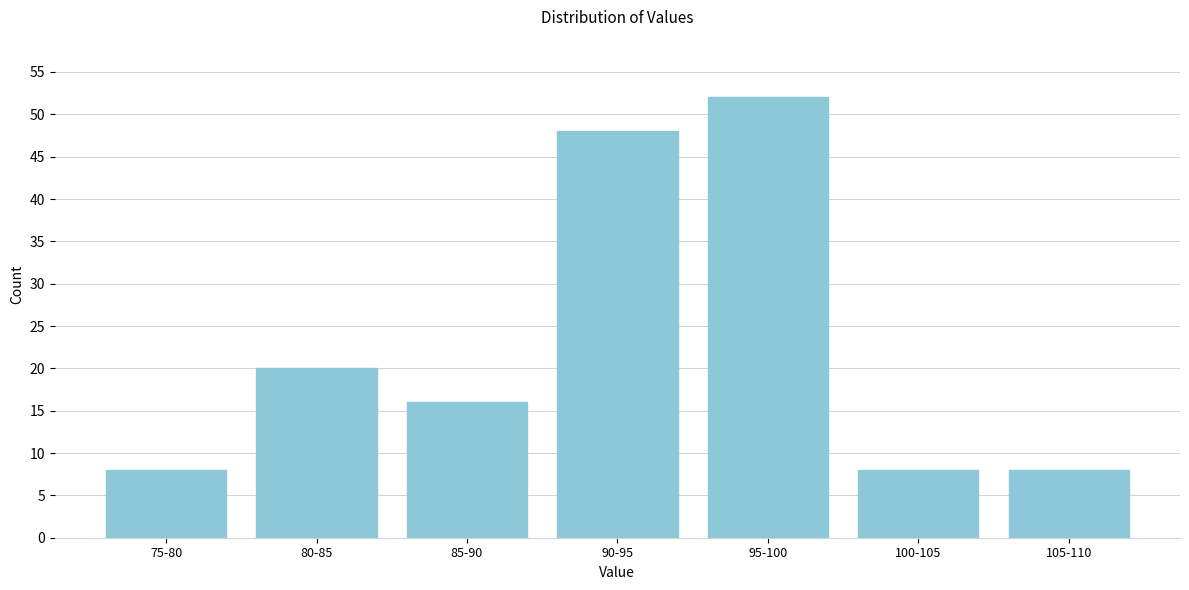

Reading right to left, extract all data points from this chart.

105-110=8	100-105=8	95-100=52	90-95=48	85-90=16	80-85=20	75-80=8